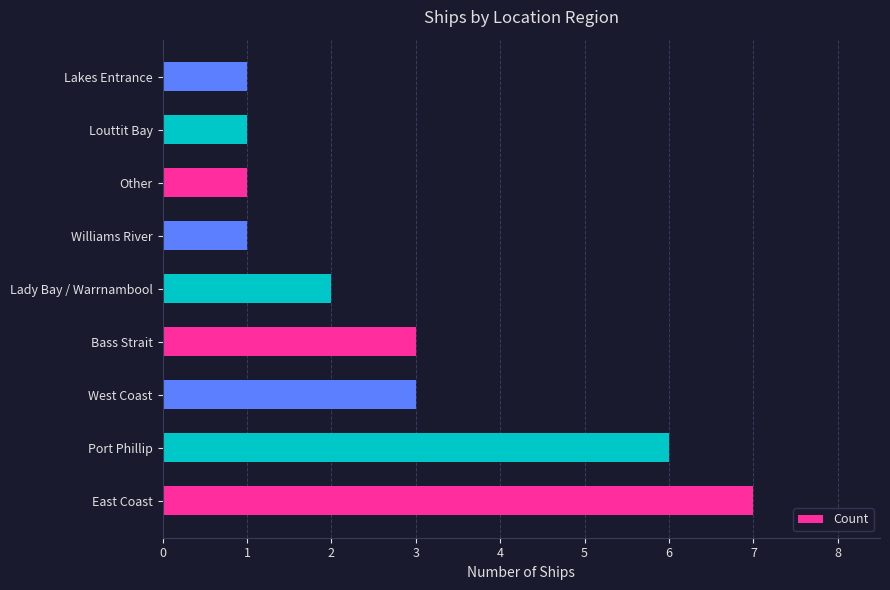

What value does the data have at Port Phillip?

6